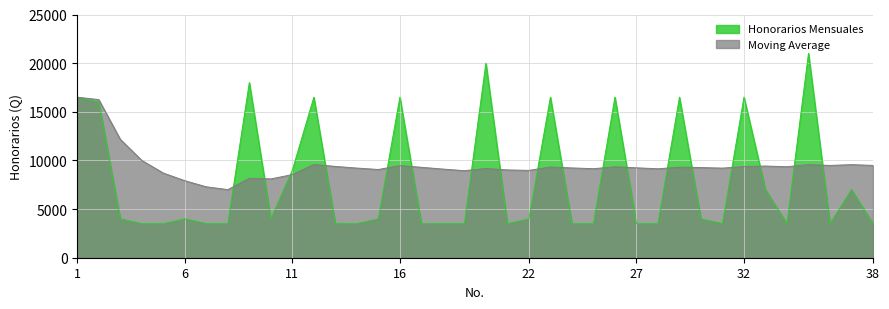

Reading left to right, extract all data points from this chart.

Honorarios Mensuales: 1=16500	2=16000	3=4000	4=3500	5=3500	6=4000	7=3500	8=3500	9=18000	10=4000	11=9000	12=16500	13=3500	14=3500	15=4000	16=16500	17=3500	18=3500	19=3500	20=20000	21=3500	22=4000	23=16500	24=3500	25=3500	26=16500	27=3500	28=3500	29=16500	30=4000	31=3500	32=16500	33=7000	34=3500	35=21000	36=3500	37=7000	38=3500
Moving Average: 1=16500	2=16250	3=12167	4=10000	5=8700	6=7917	7=7286	8=7000	9=8167	10=8100	11=8545	12=9583	13=9385	14=9214	15=9067	16=9469	17=9294	18=9111	19=8947	20=9175	21=9024	22=8977	23=9326	24=9229	25=9150	26=9346	27=9241	28=9143	29=9310	30=9267	31=9210	32=9375	33=9424	34=9353	35=9571	36=9486	37=9568	38=9487